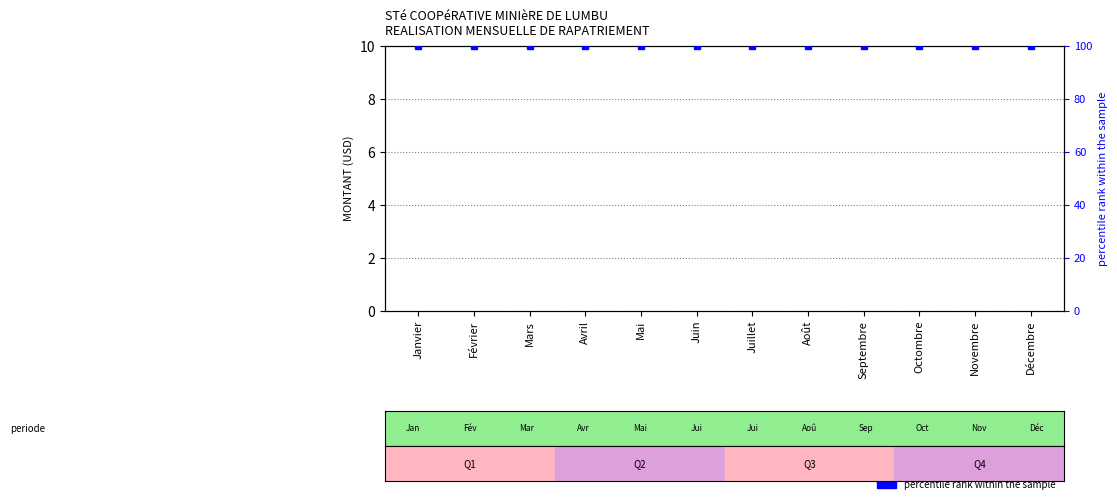

Which series has the largest range (max minus min)?

MONTANT (USD)